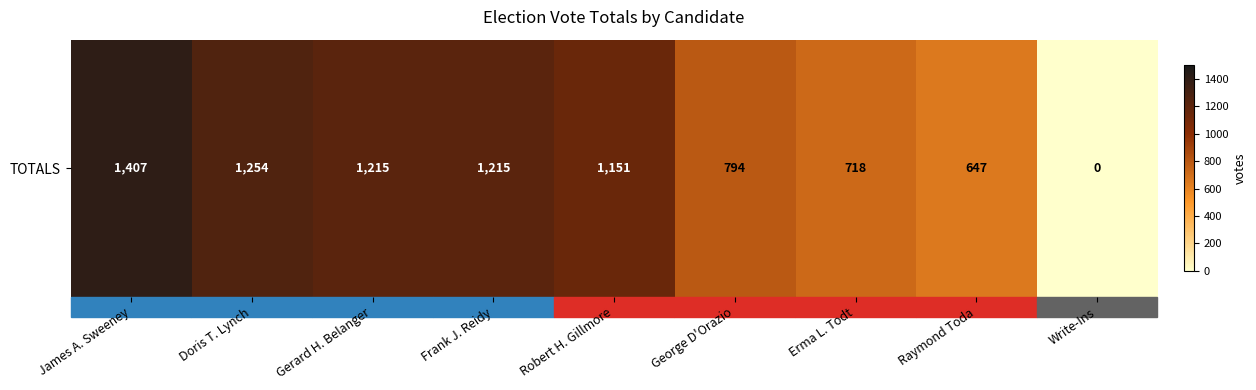

Between Gerard H. Belanger and Write-Ins, which is larger?

Gerard H. Belanger